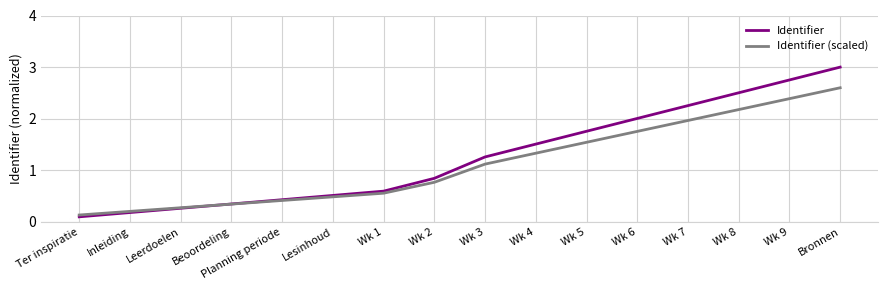

At which label does Identifier reach its minimum?

Ter inspiratie